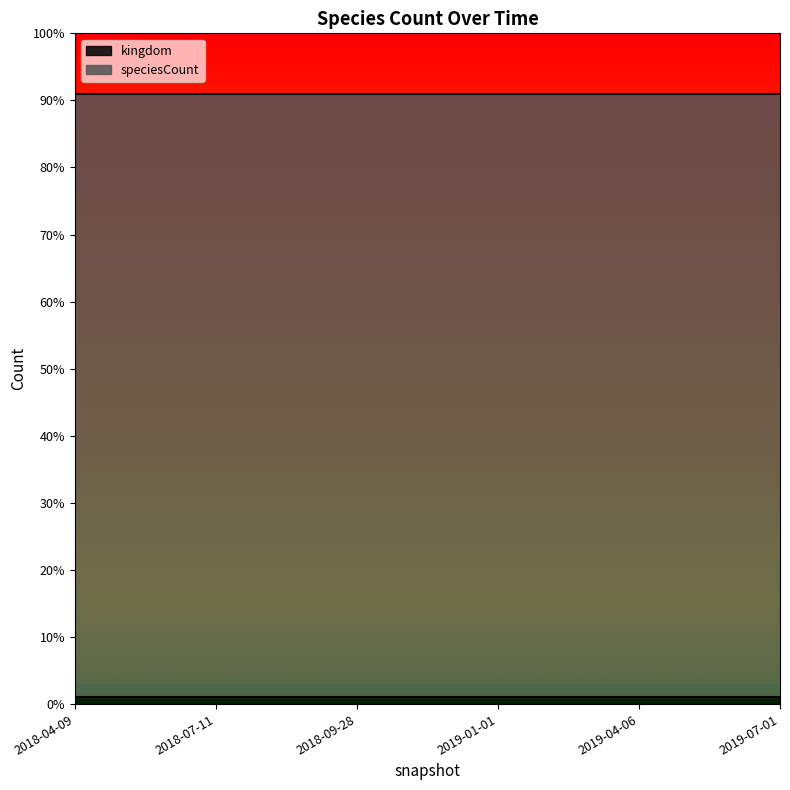

Which category has the lowest value in the speciesCount series?

2018-04-09